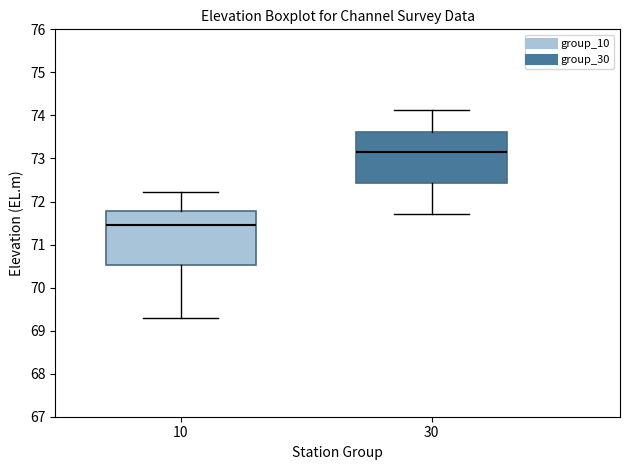

Reading left to right, transcribe this box plot: for each box, give where its median line is, the range the box spans, and where its two whiskers end, as read against the y-axis. The values are not printed on the chart, so give them approximately, as read against the axis.

10: median 71.5, box 70.5 to 71.8, whiskers 69.3 to 72.2
30: median 73.2, box 72.4 to 73.6, whiskers 71.7 to 74.1